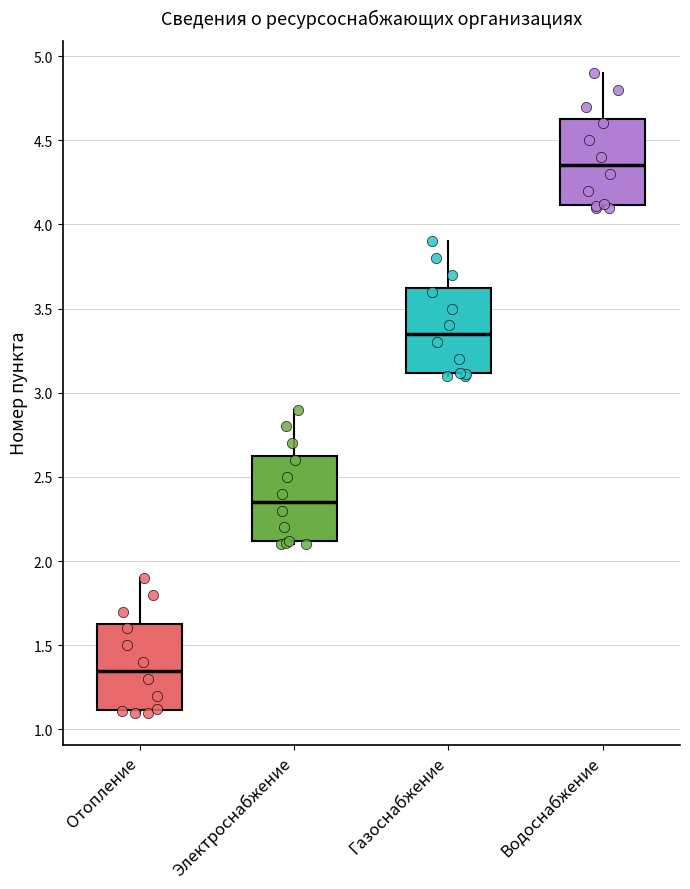

Where does the median line of the box for Водоснабжение sit on the y-axis? The values are not printed on the chart, so give them approximately, as read against the axis.

4.35